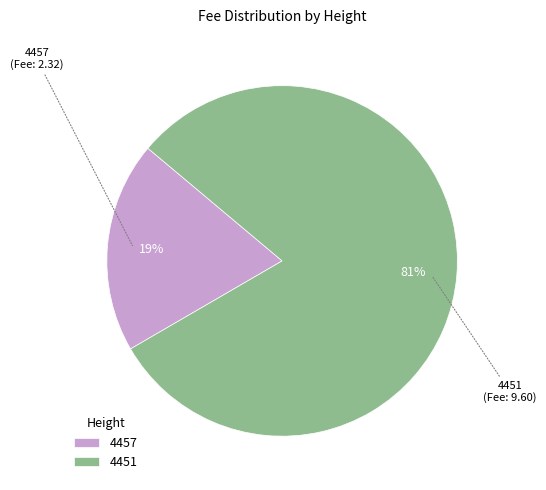

True or false: 4451 accounts for 89% of the total.

False